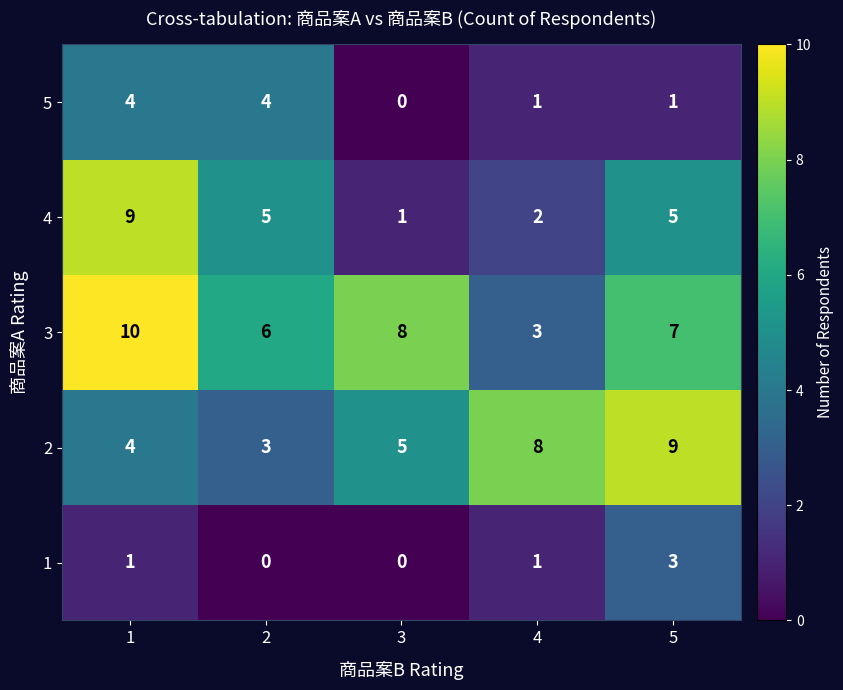

Reading left to right, list all the values displayed in this chart.

5: 4	4	0	1	1
4: 9	5	1	2	5
3: 10	6	8	3	7
2: 4	3	5	8	9
1: 1	0	0	1	3